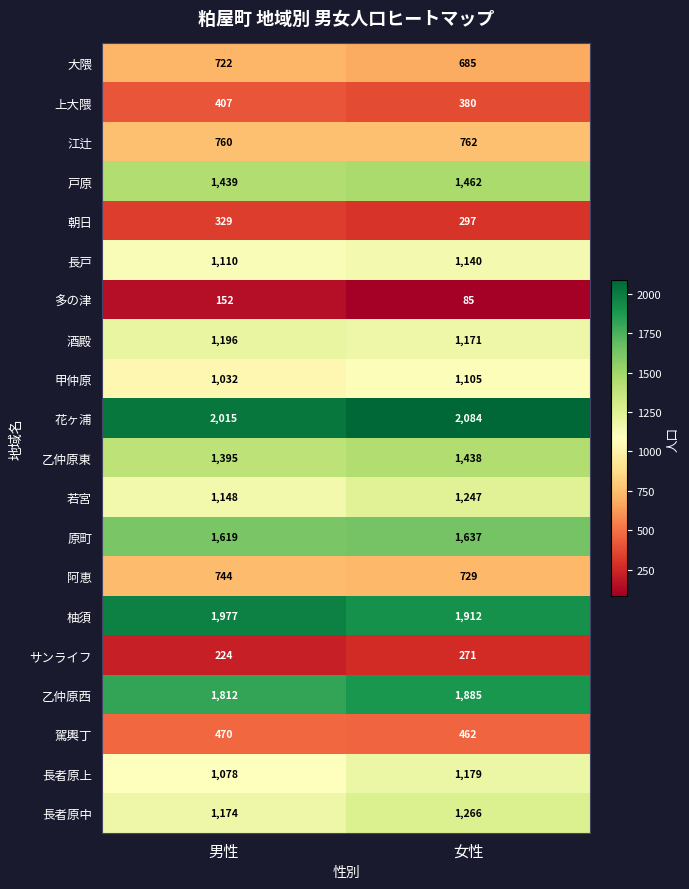

What is the sum of the 柚須 values at 男性 and 女性?

3889